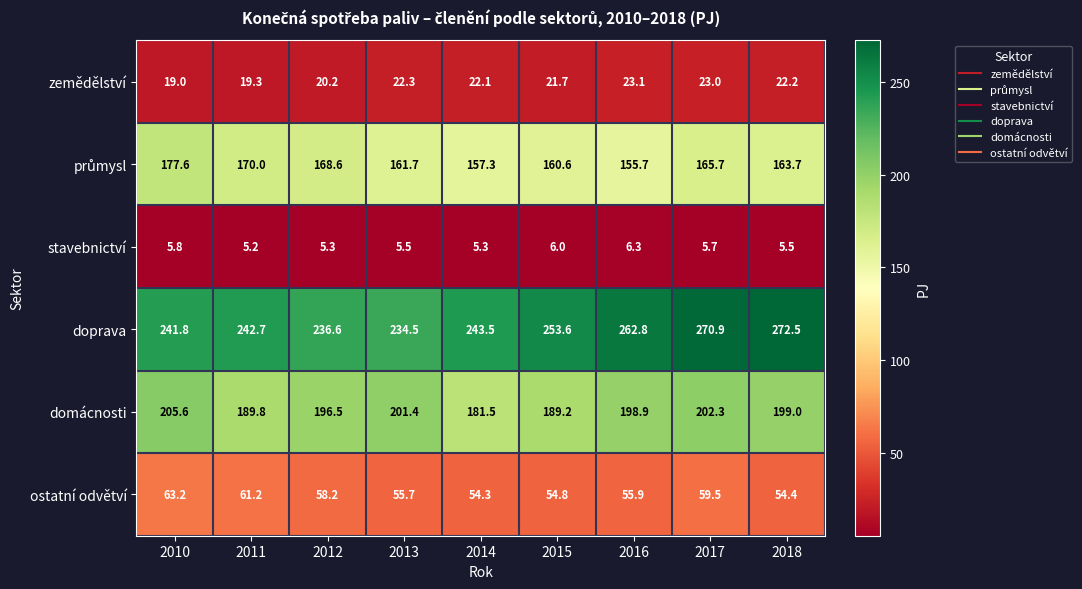

What is the difference between the highest and lowest values at 2017?

265.2